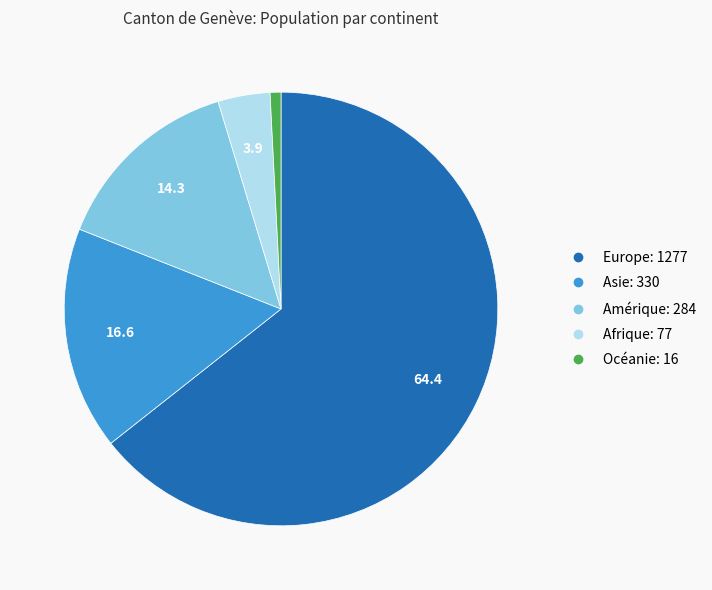

Do Océanie and Amérique together represent more than half of the pie?

No